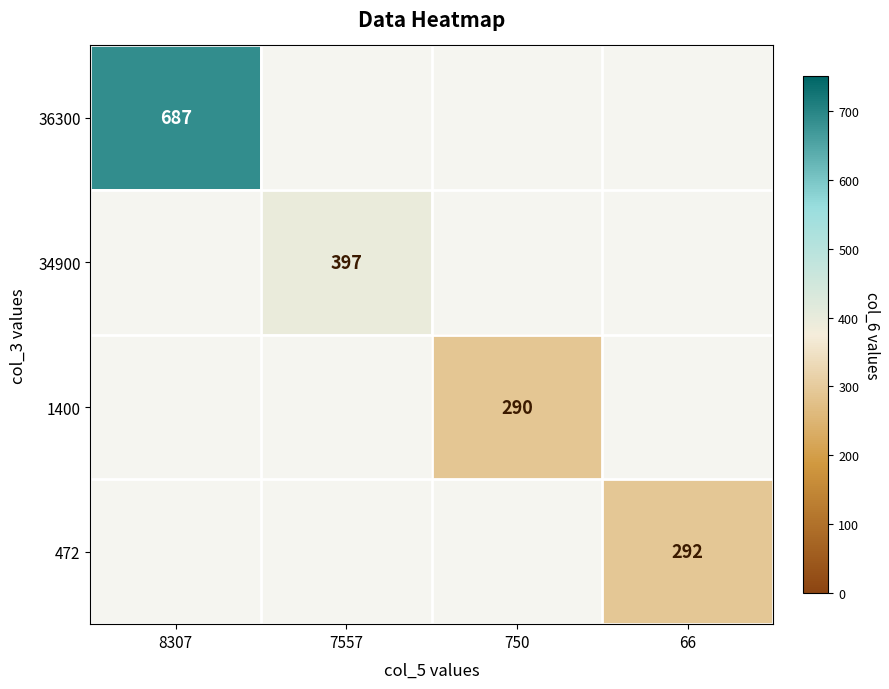

Is it true that 34900 equals 647 at 7557?

False